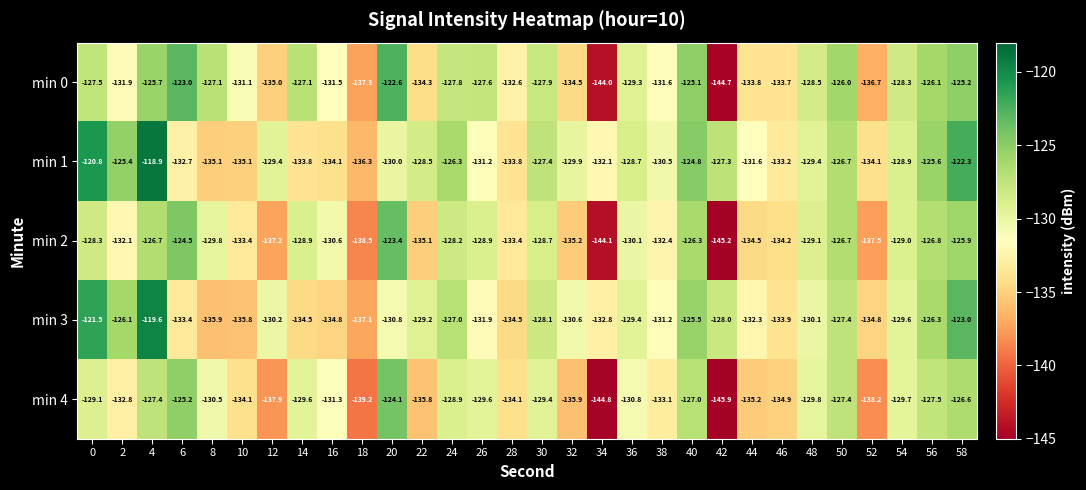

What is the difference between the second highest and second lowest values in the min 2 series?

19.6